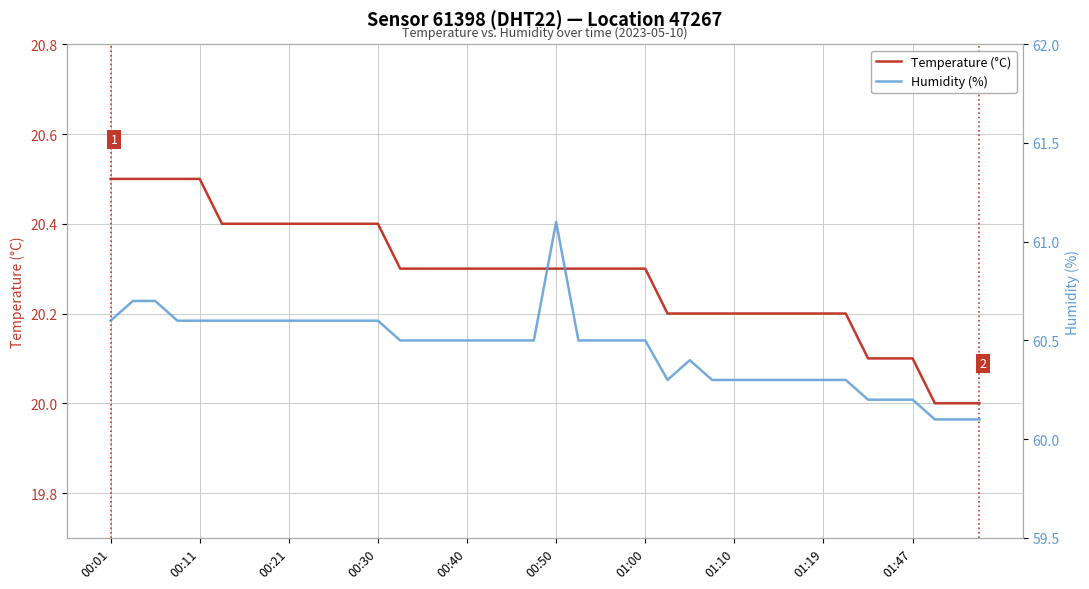

The value of Temperature (°C) at 01:47 is 32.6. True or false?

False